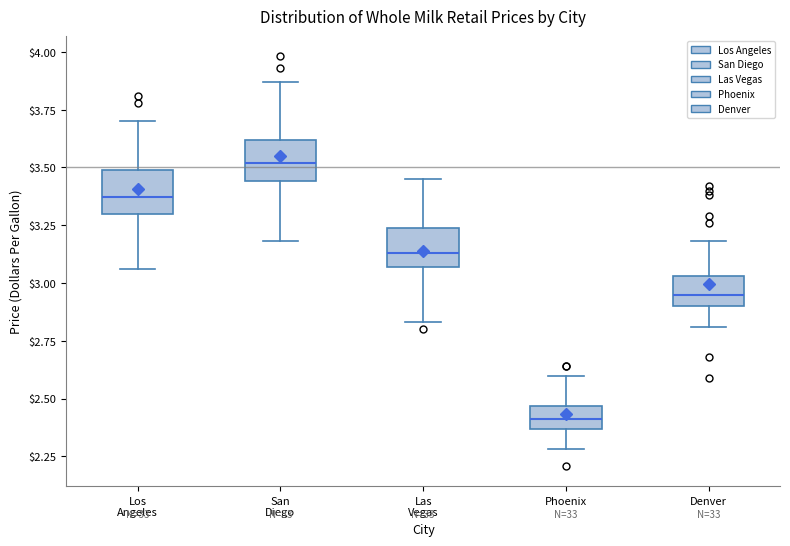

Reading left to right, read every box against the y-axis: the position of its median line, the range the box covers, and the ends of its whiskers. The values are not printed on the chart, so give them approximately, as read against the axis.

Los Angeles: median 3.35, box 3.30 to 3.50, whiskers 3.05 to 3.70
San Diego: median 3.50, box 3.45 to 3.60, whiskers 3.20 to 3.85
Las Vegas: median 3.15, box 3.05 to 3.25, whiskers 2.85 to 3.45
Phoenix: median 2.40, box 2.35 to 2.45, whiskers 2.30 to 2.60
Denver: median 2.95, box 2.90 to 3.05, whiskers 2.80 to 3.20